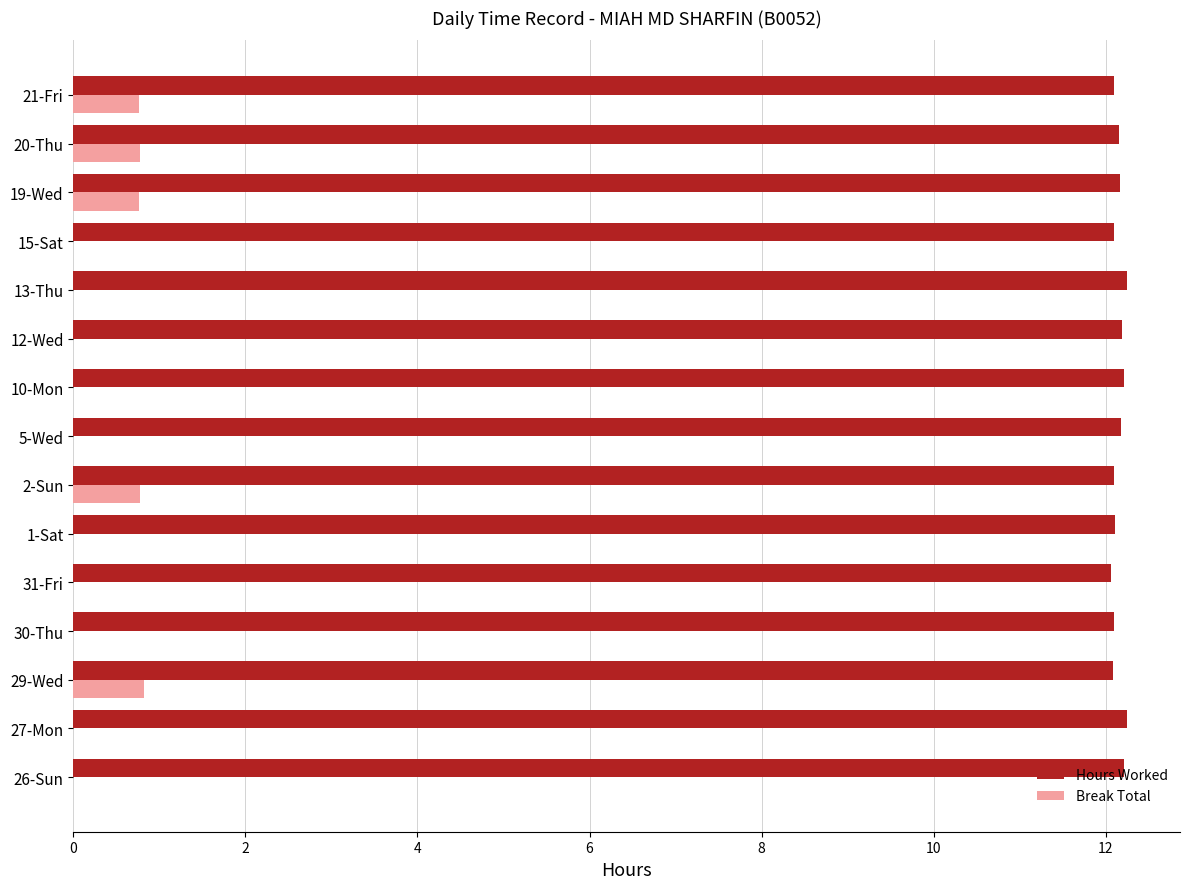

What is the sum of all Break Total values?

3.9